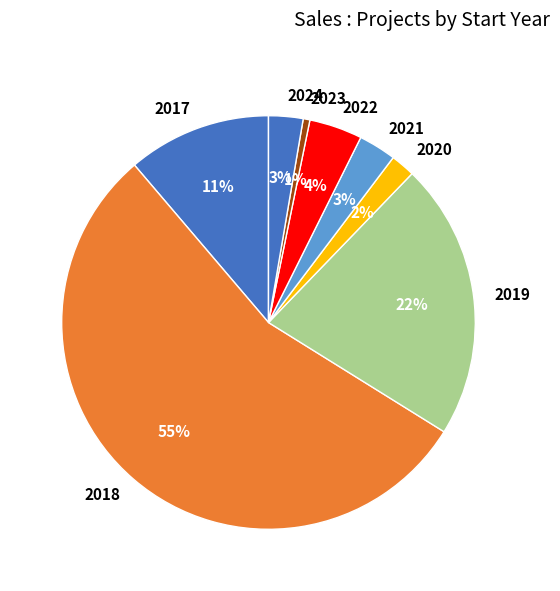

Does 2019 account for over 50% of the chart?

No